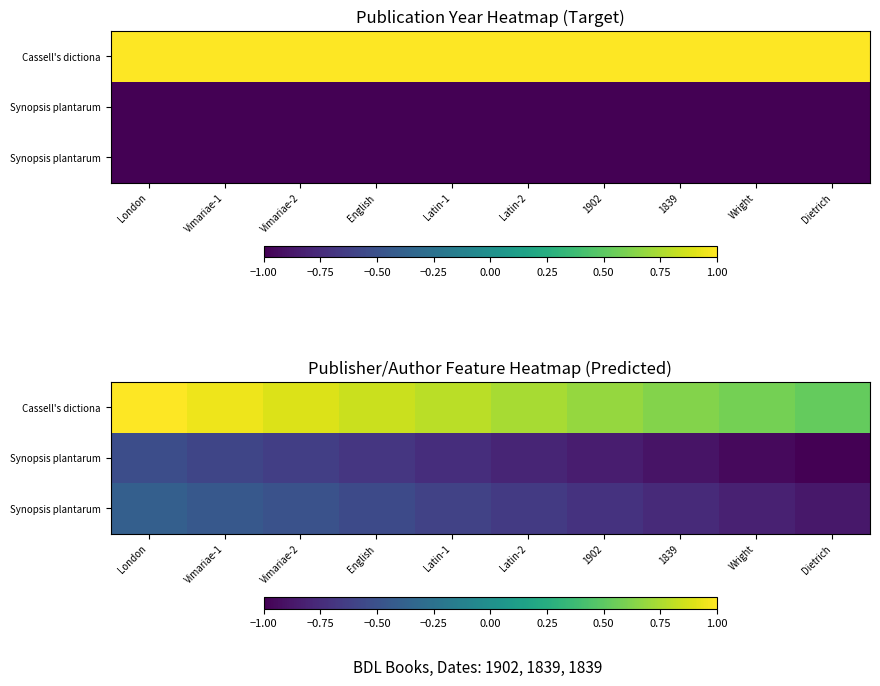

What is the difference between the highest and lowest values at 1902?

1.5